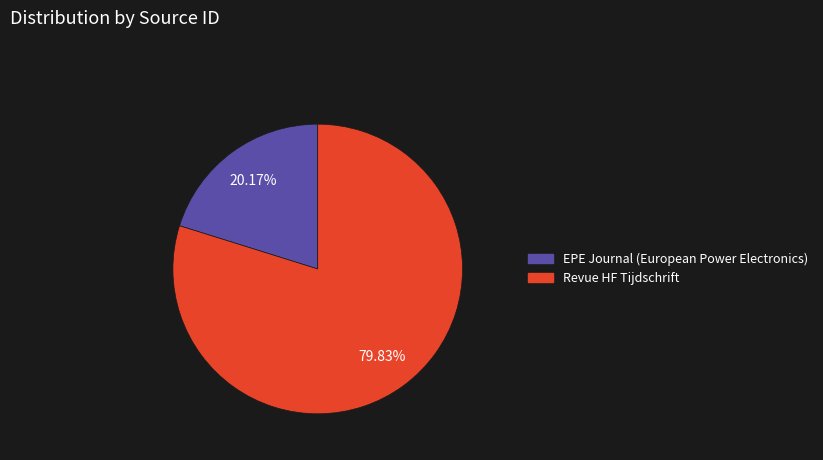

What percentage is NOT represented by Revue HF Tijdschrift?

20.2%